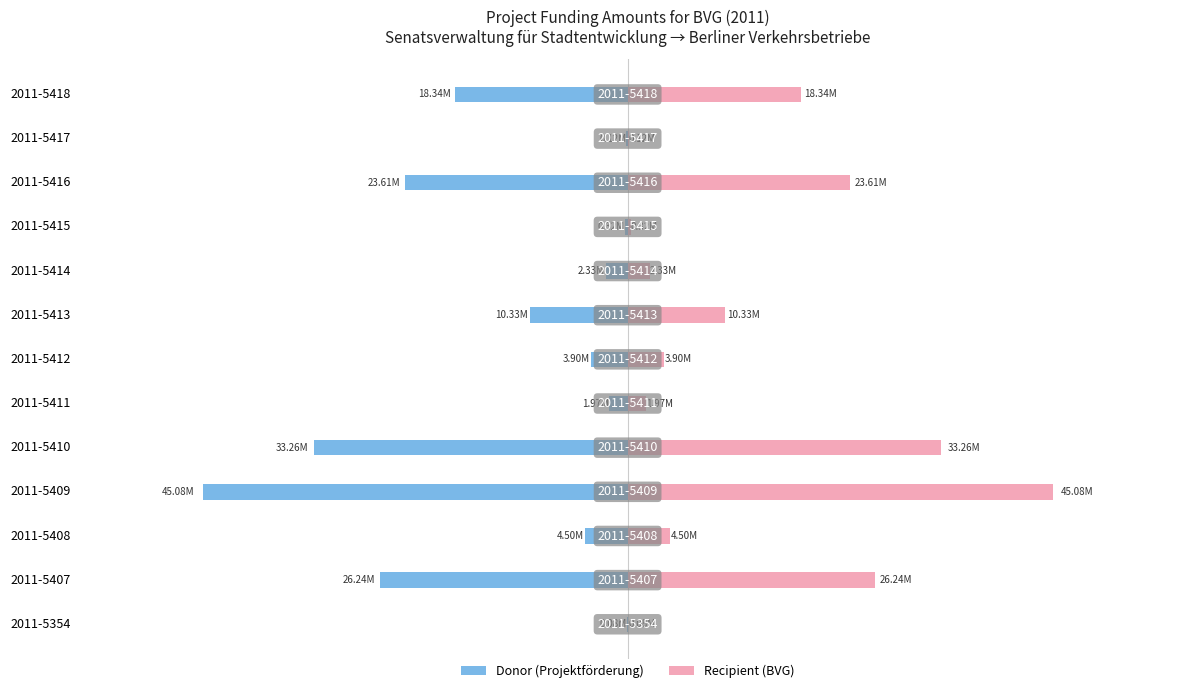

Is it true that Amount (EUR) mirror equals 862861 at 2011-5411?

False